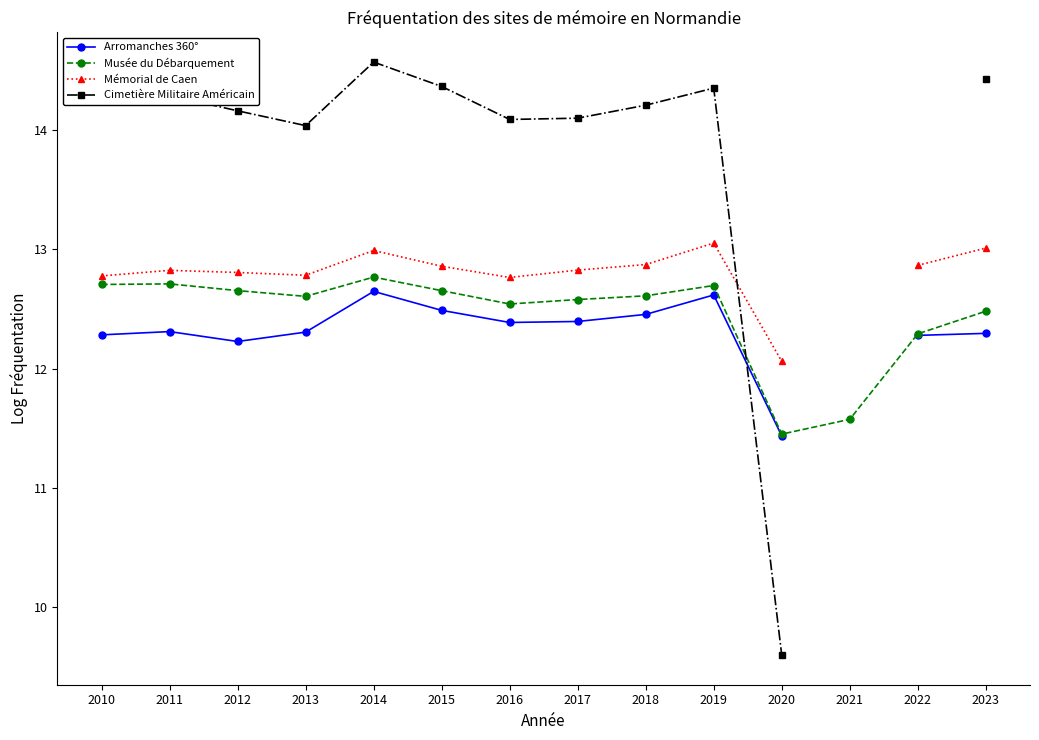

At how many categories does at least one series exceed 13?

11